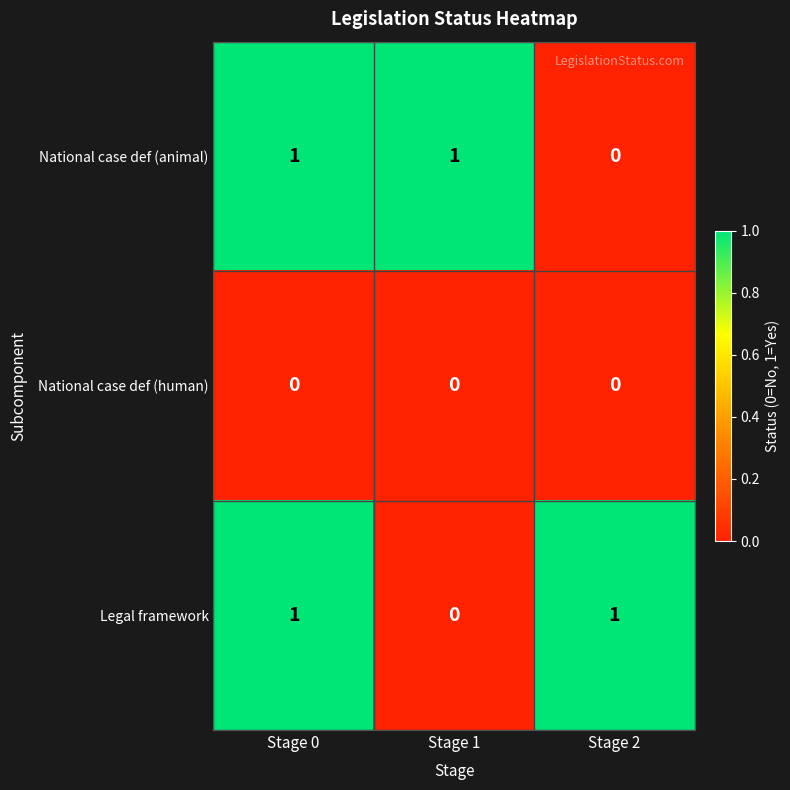

The value of National case def (animal) at Stage 0 is 1. True or false?

True